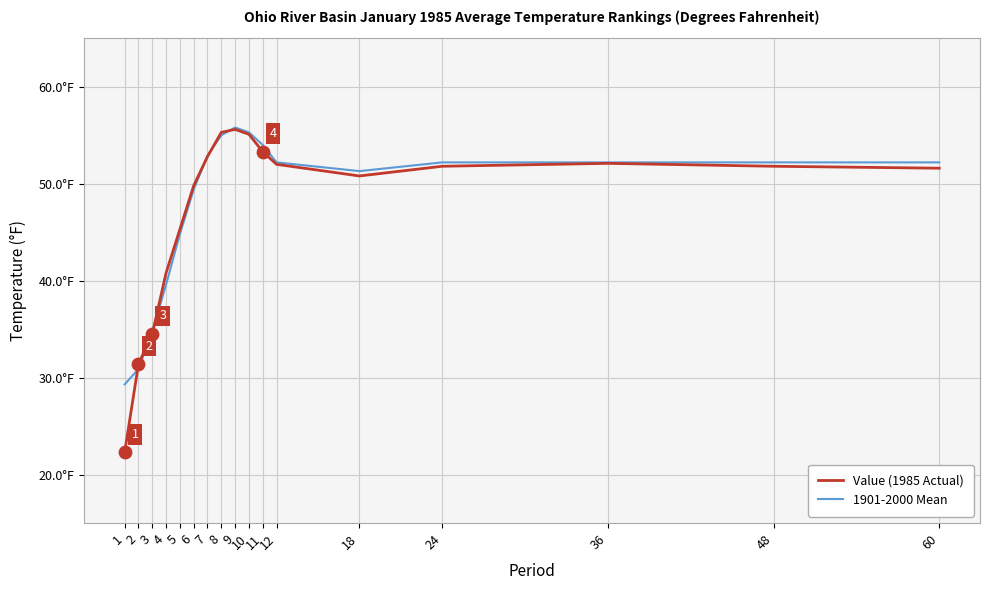

What are all the series names shown in the legend?

Value (1985 Actual), 1901-2000 Mean